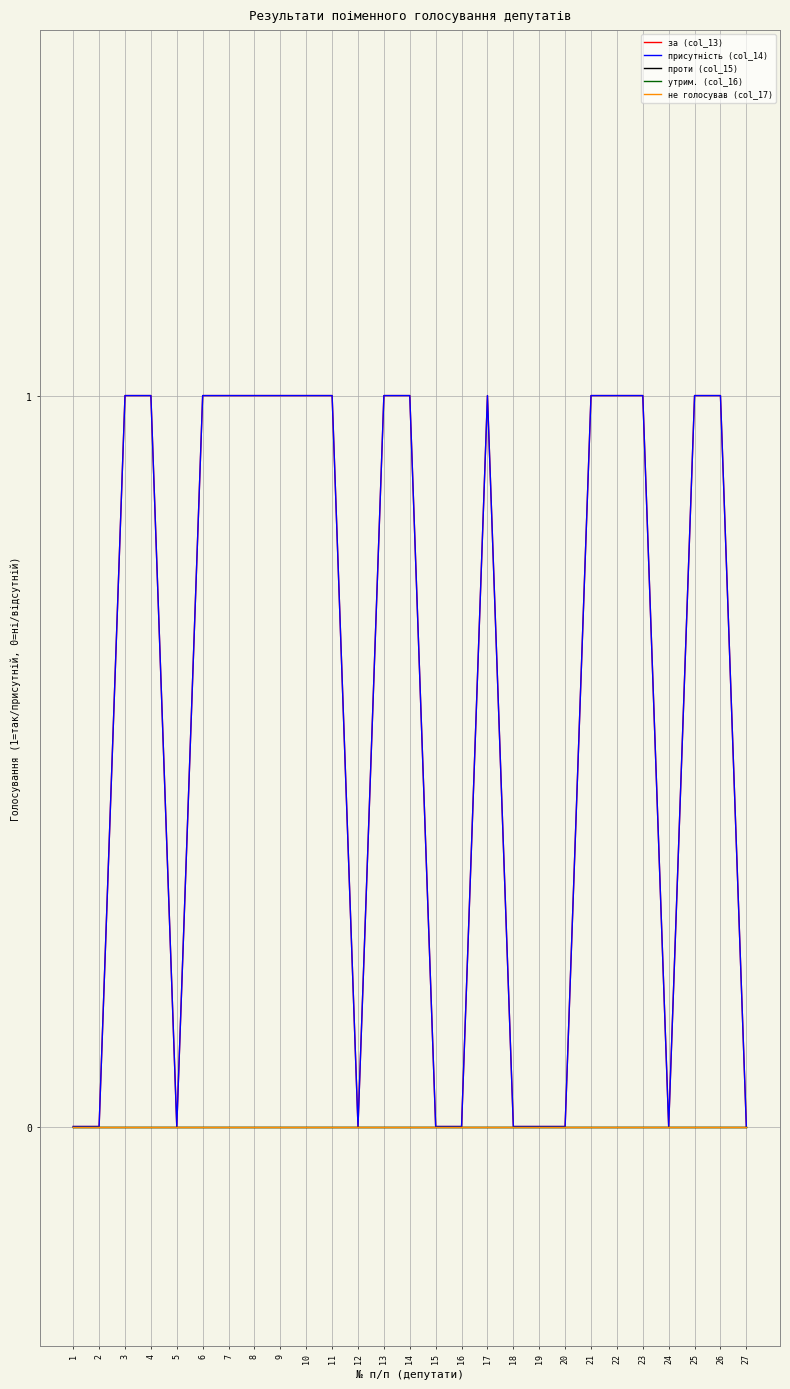

Which series has the largest range (max minus min)?

за (col_13)